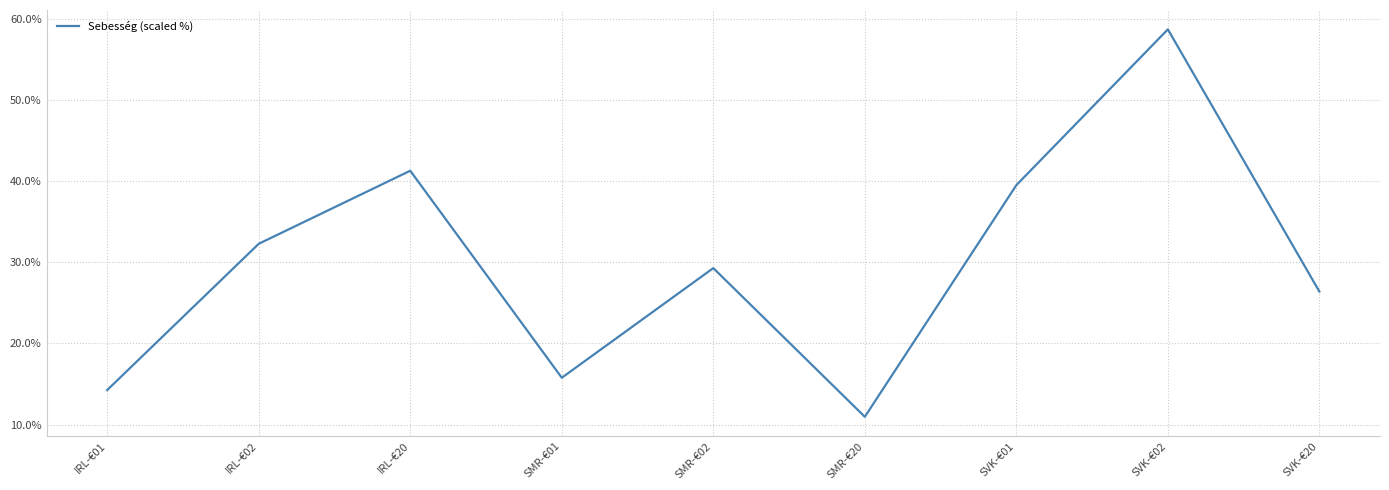

What position from the right is SVK-€02?

2